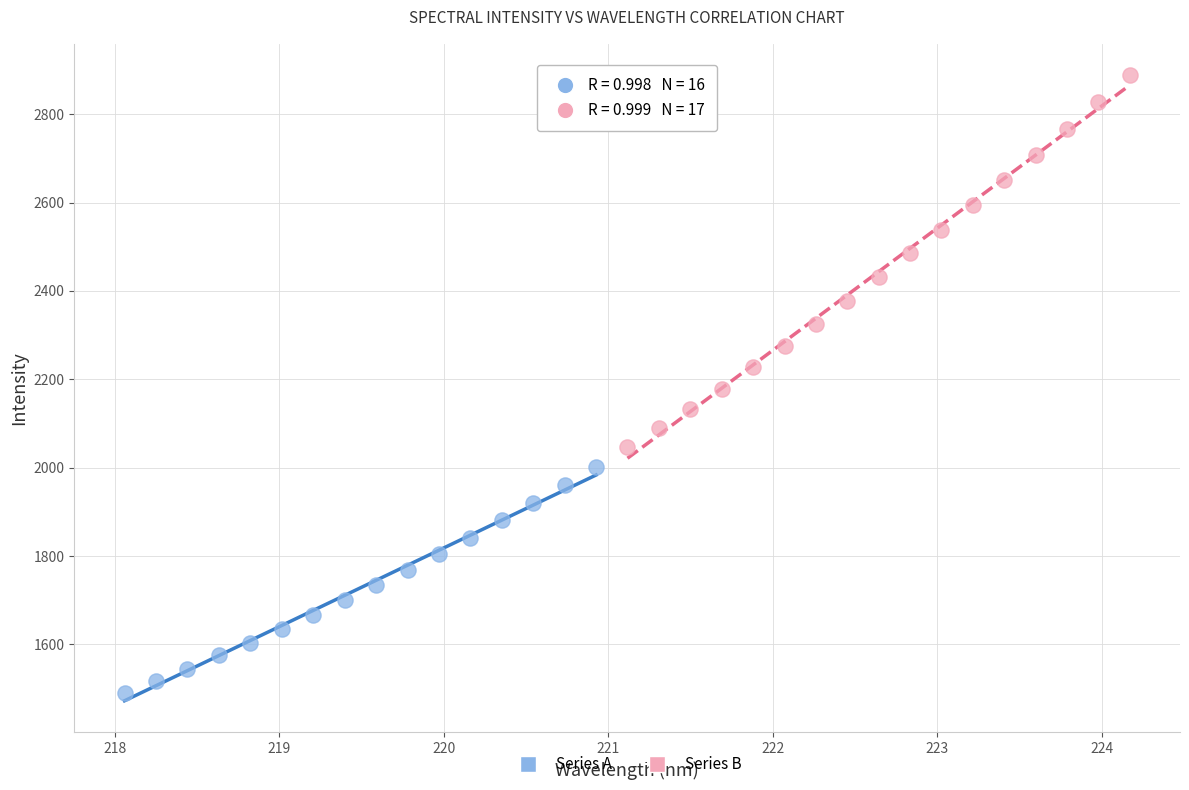

Which series reaches the minimum Y coordinate?

Series A